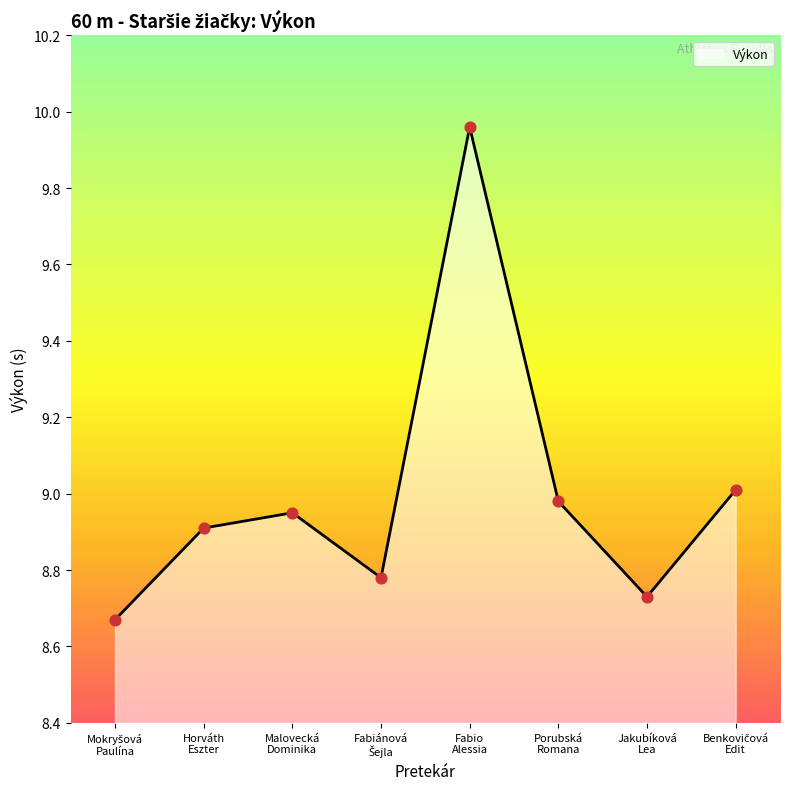

What is the sum of all values?

72.0